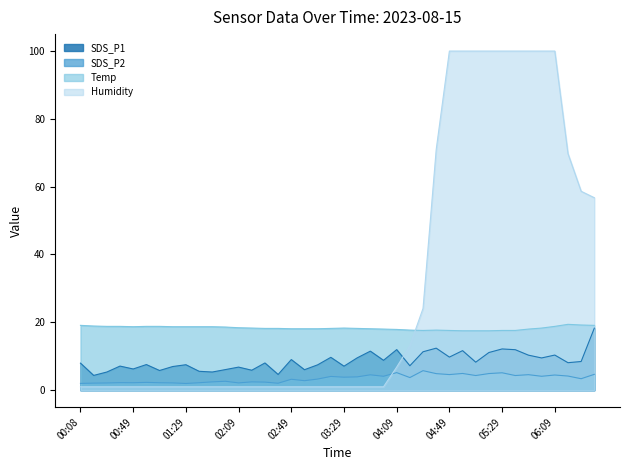

What is the sum of the SDS_P2 values at 03:19 and 05:39?

8.4